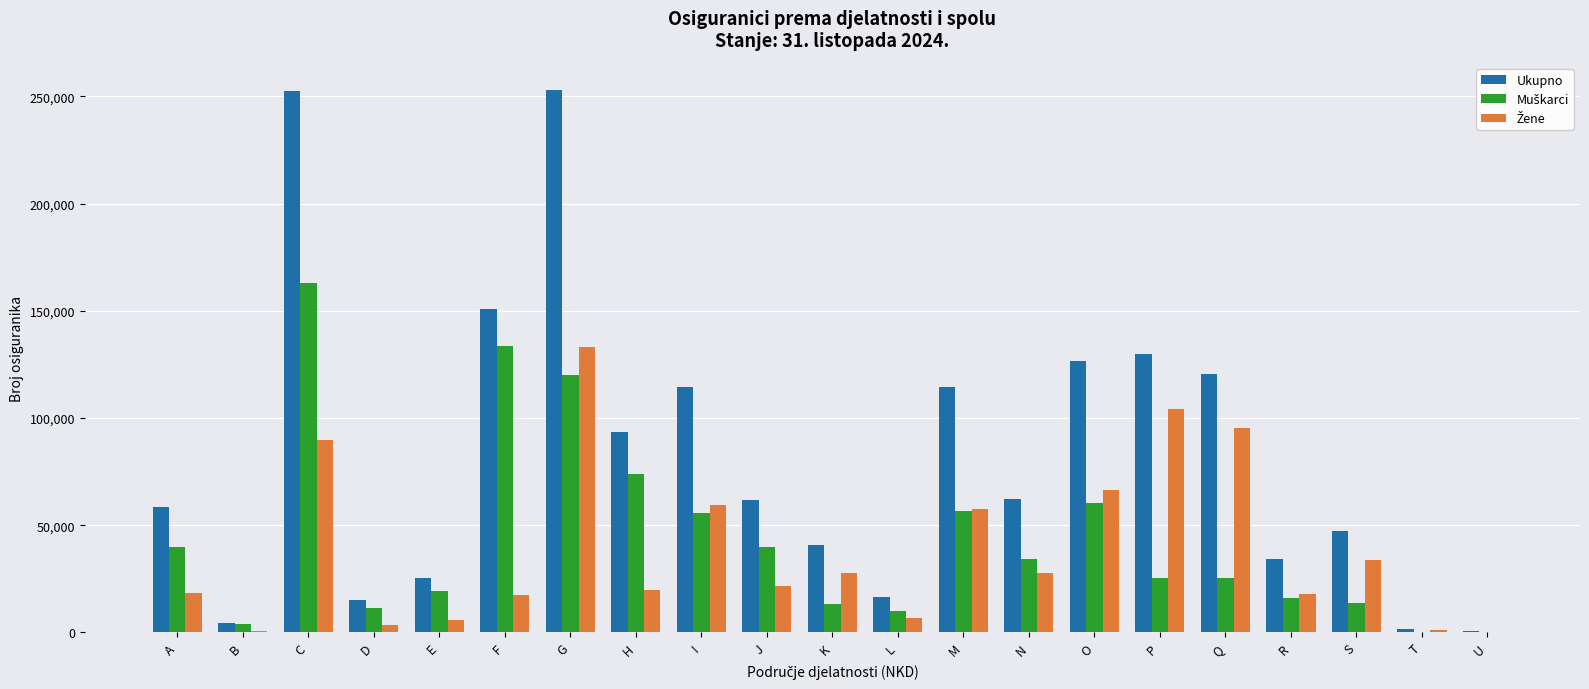

Which series has the largest range (max minus min)?

Ukupno